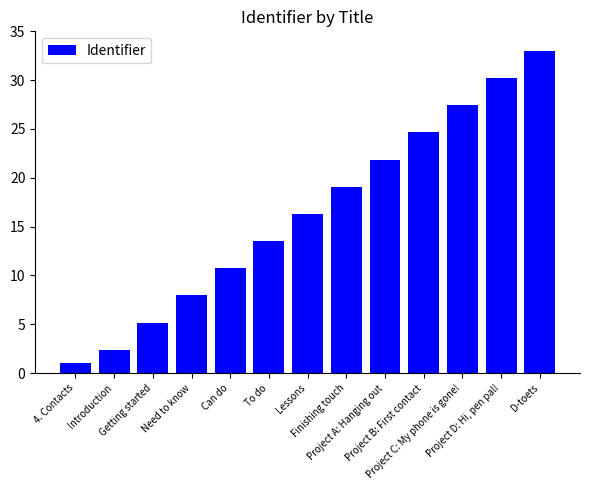

True or false: the data shows 2.4 at Introduction.

True